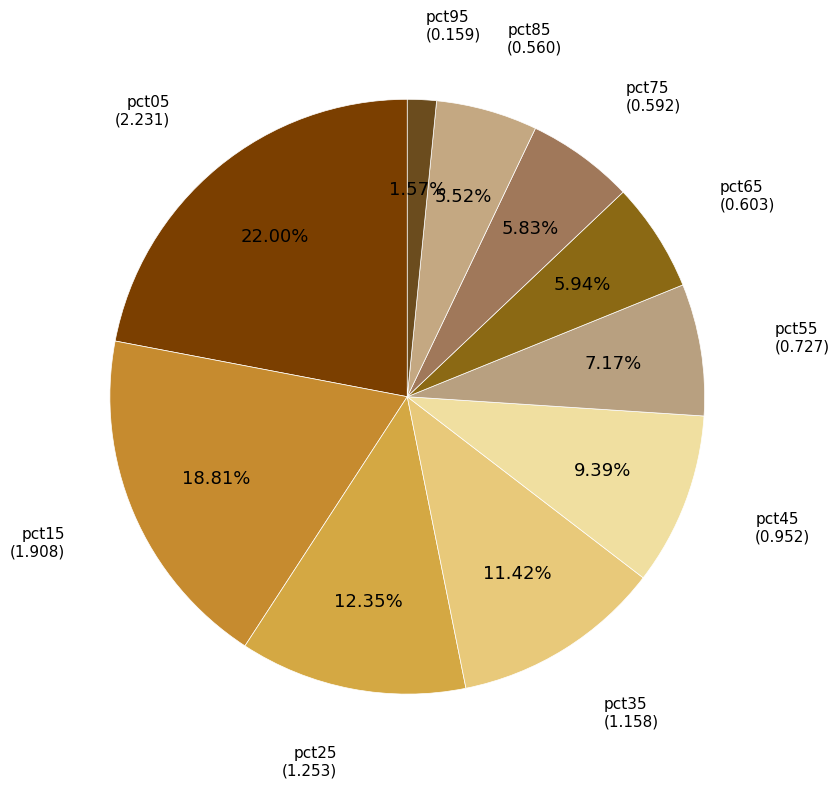

Rank the categories by value from highest to lowest.

pct05, pct15, pct25, pct35, pct45, pct55, pct65, pct75, pct85, pct95